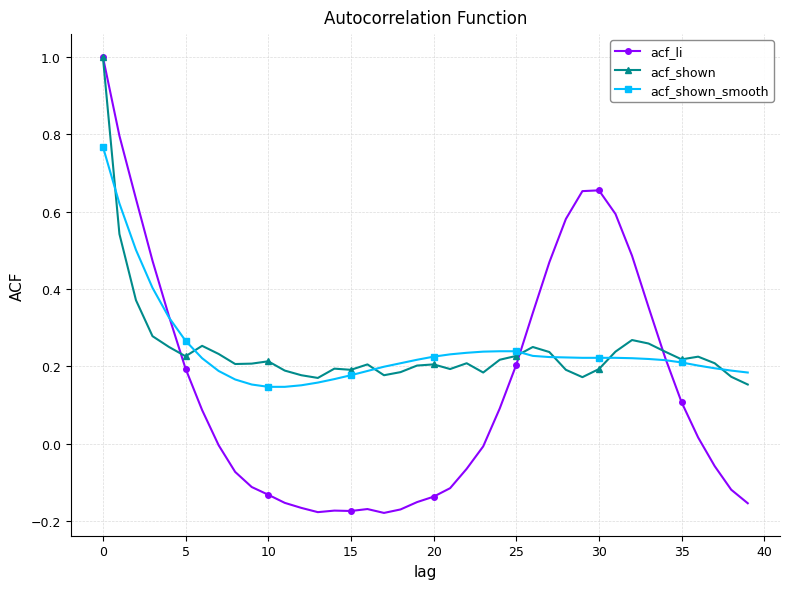

What is the greatest value displayed?

1.0